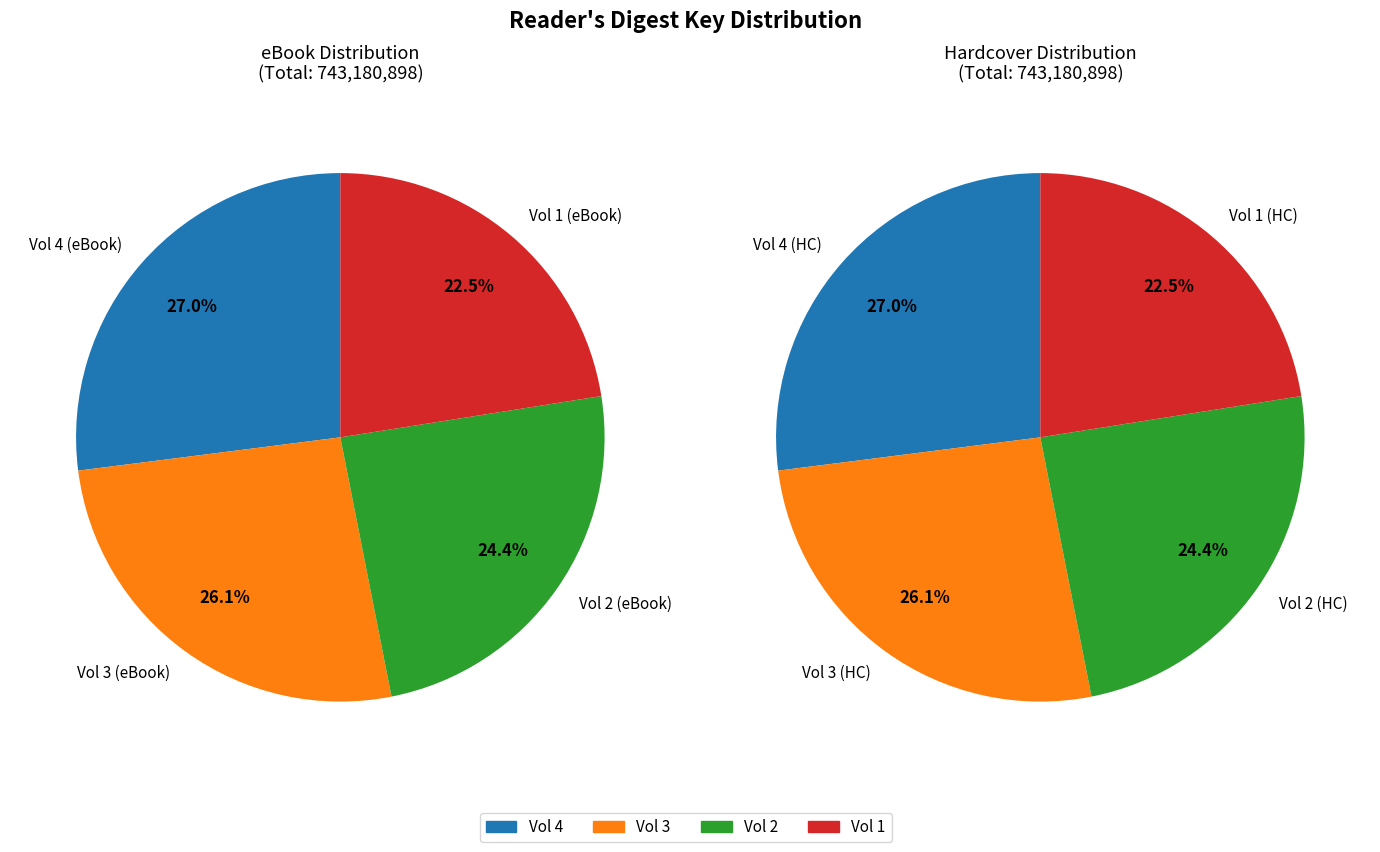

Approximately how many times larger is the value at Vol 1 compared to Vol 4?

0.8